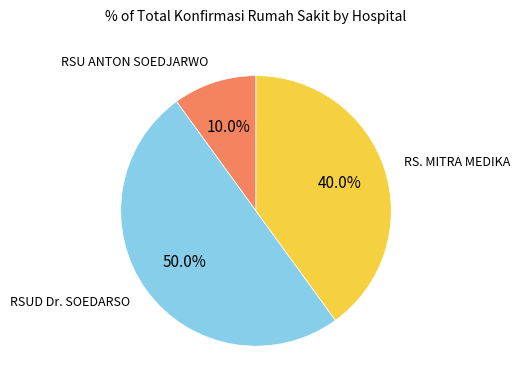

How many slices are in this pie chart?

3